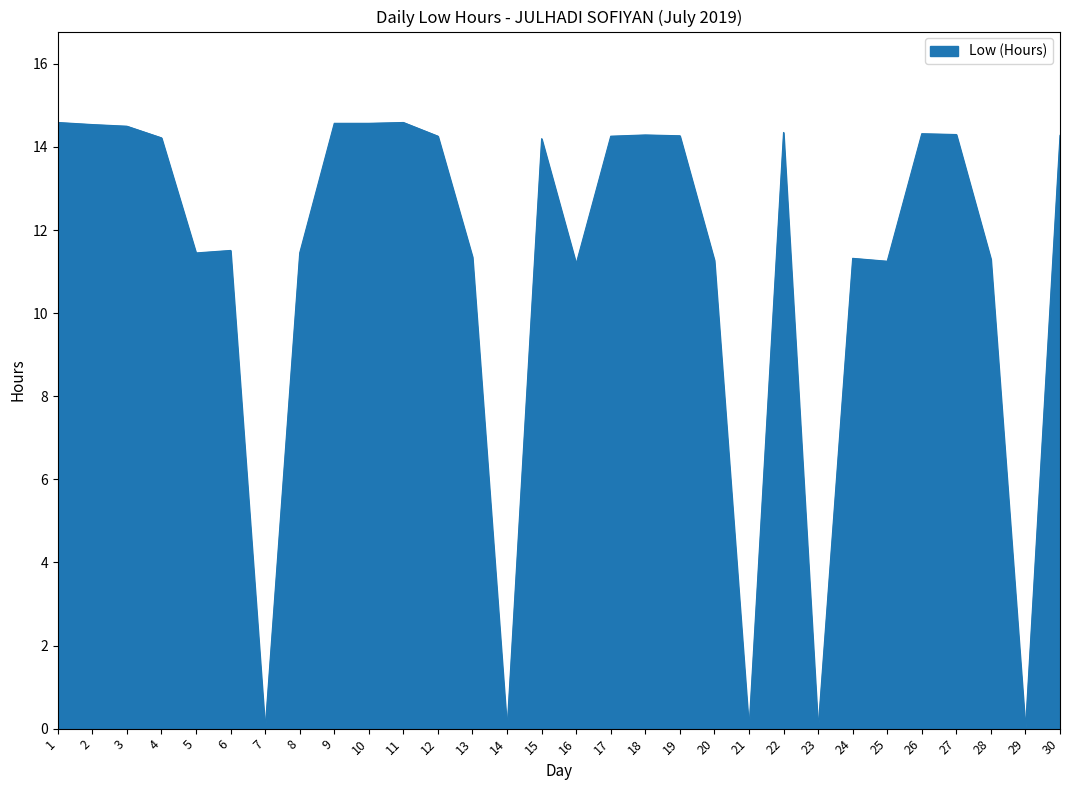

Between 18 and 29, which is larger?

18